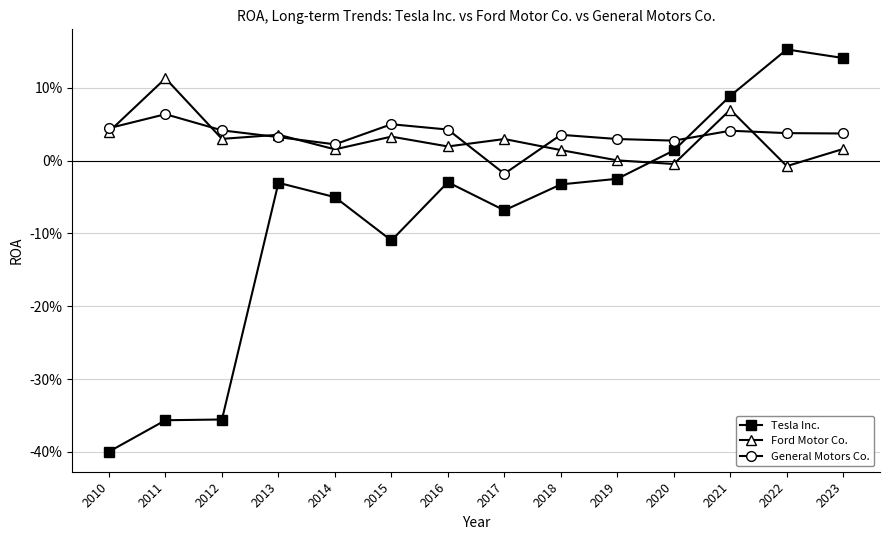

Which series ends up on top after the final intersection of General Motors Co. and Ford Motor Co.?

General Motors Co.